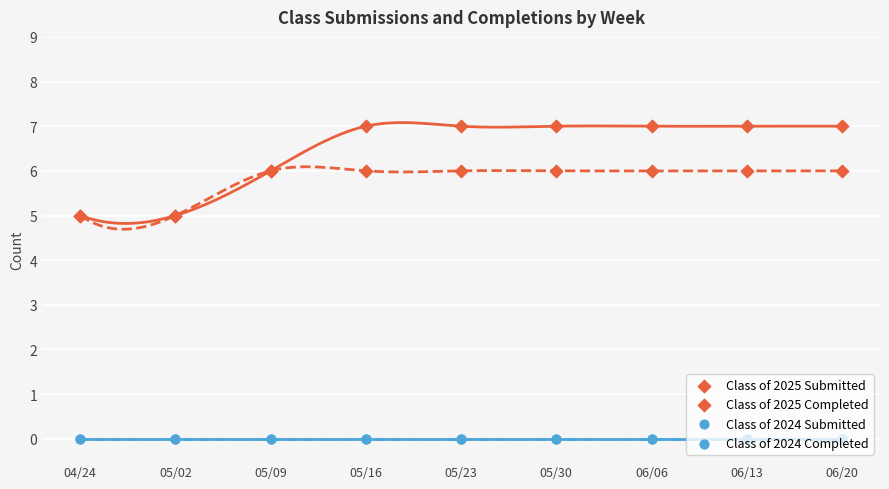

Which series reaches the maximum Y coordinate?

Class of 2025 Submitted